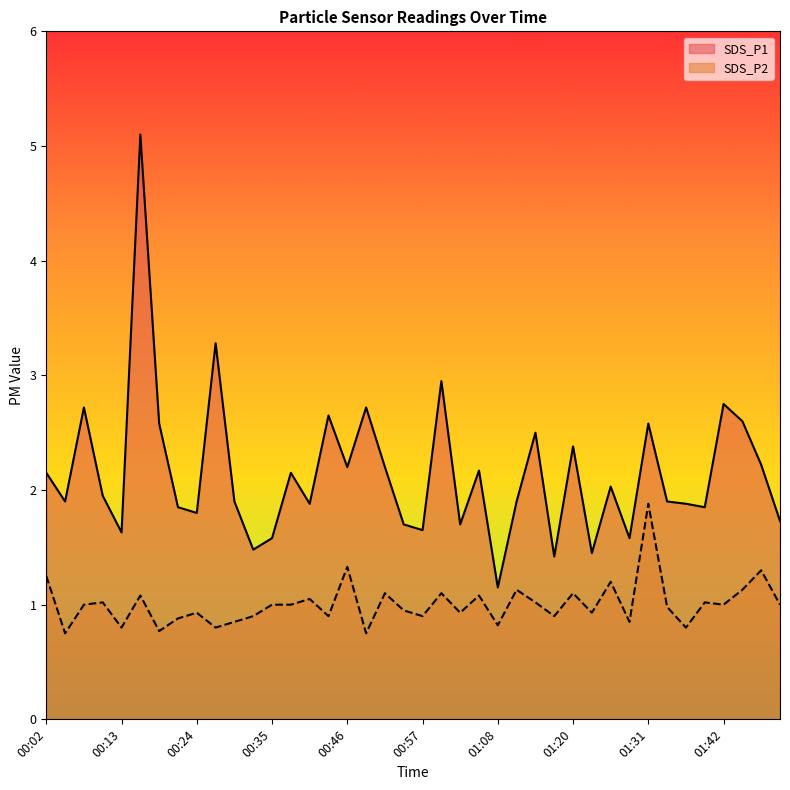

Rank the series by their maximum value, from lowest to highest.

SDS_P2, SDS_P1